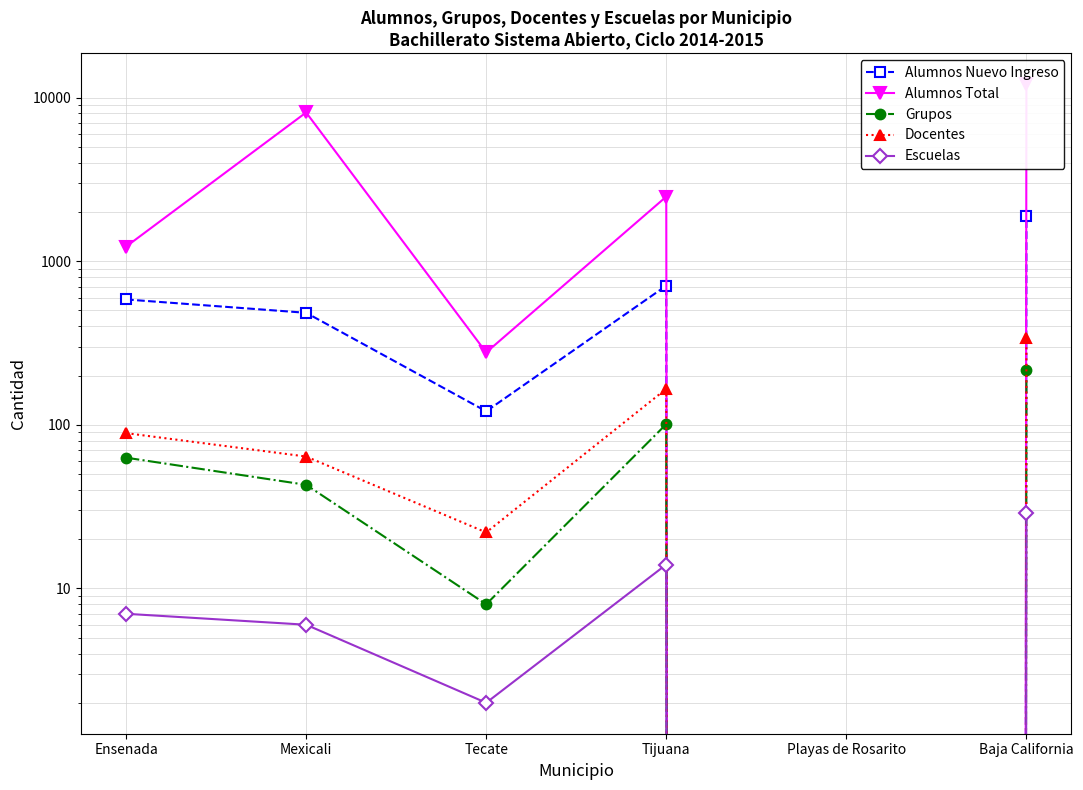

Which series has the largest total across all categories?

Alumnos Total